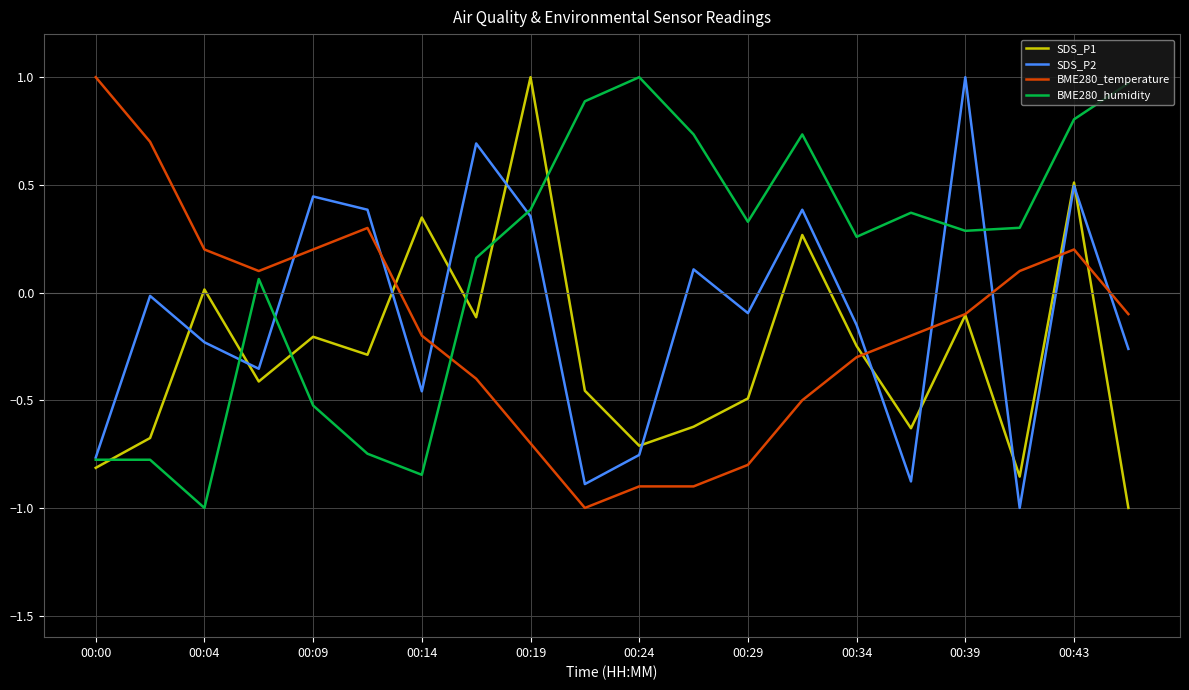

What is the lowest value of the SDS_P2 series?

-1.0